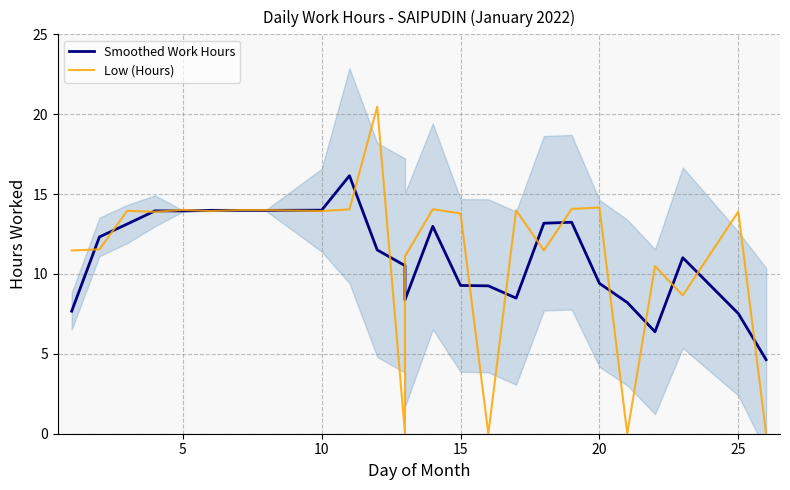

In Smoothed Work Hours, how many points are higher than both neighbors (excluding endpoints)?

6